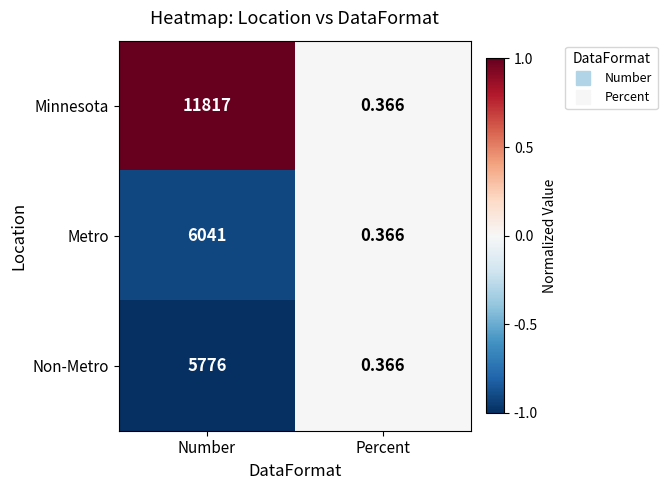

At which category is the sum across all series the highest?

Number